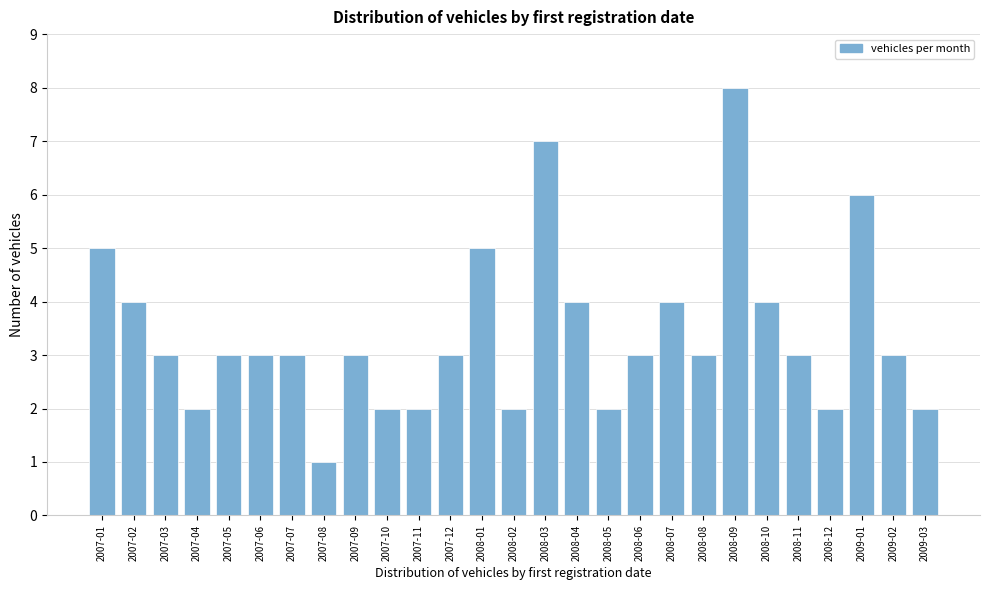

Reading left to right, transcribe all the data shown in this chart.

5	4	3	2	3	3	3	1	3	2	2	3	5	2	7	4	2	3	4	3	8	4	3	2	6	3	2